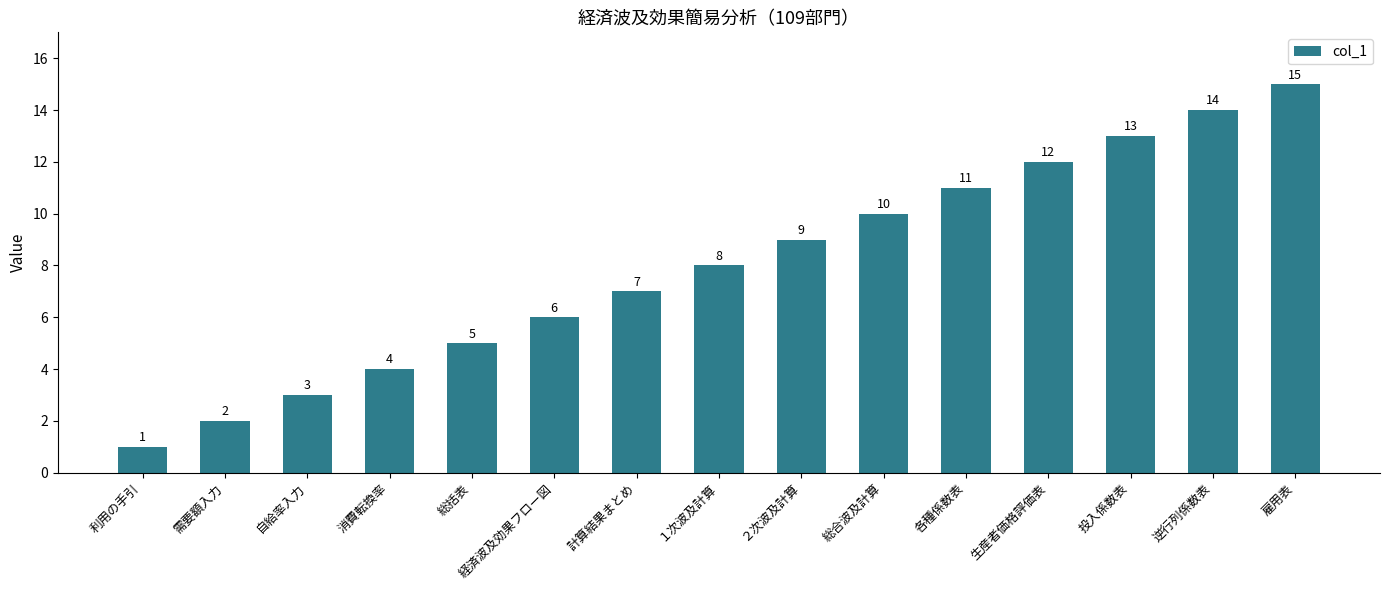

Between 総合波及計算 and 消費転換率, which is larger?

総合波及計算